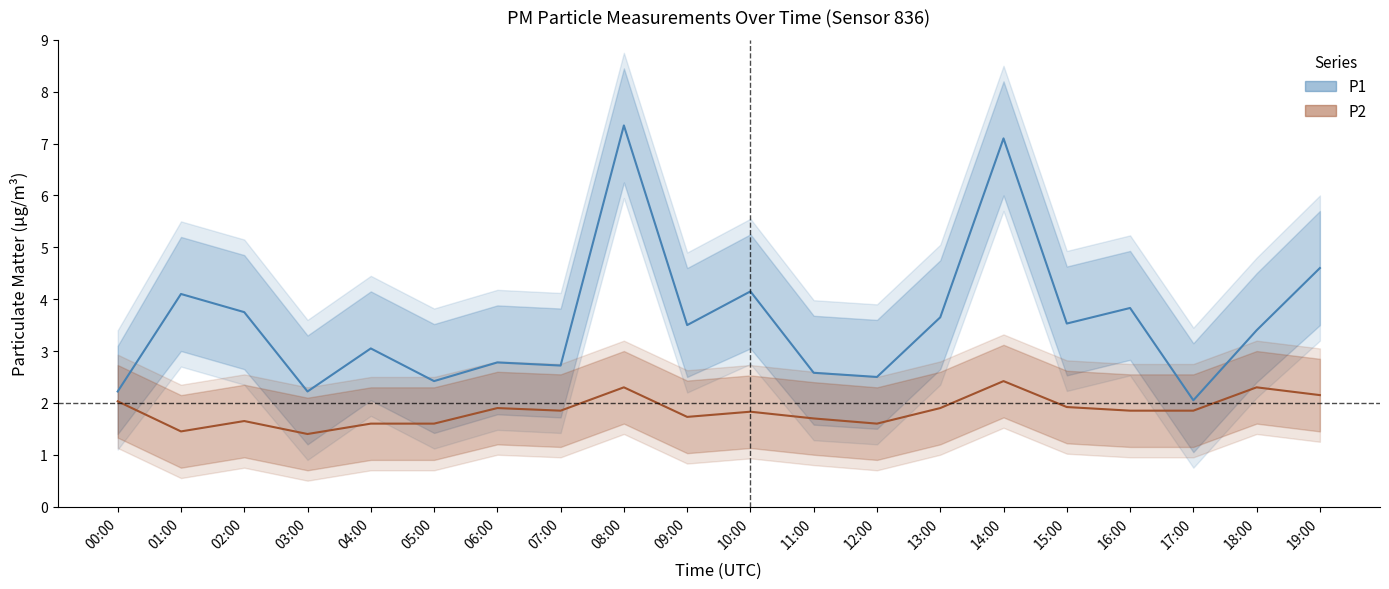

At which category does the chart reach its peak across all series?

08:00